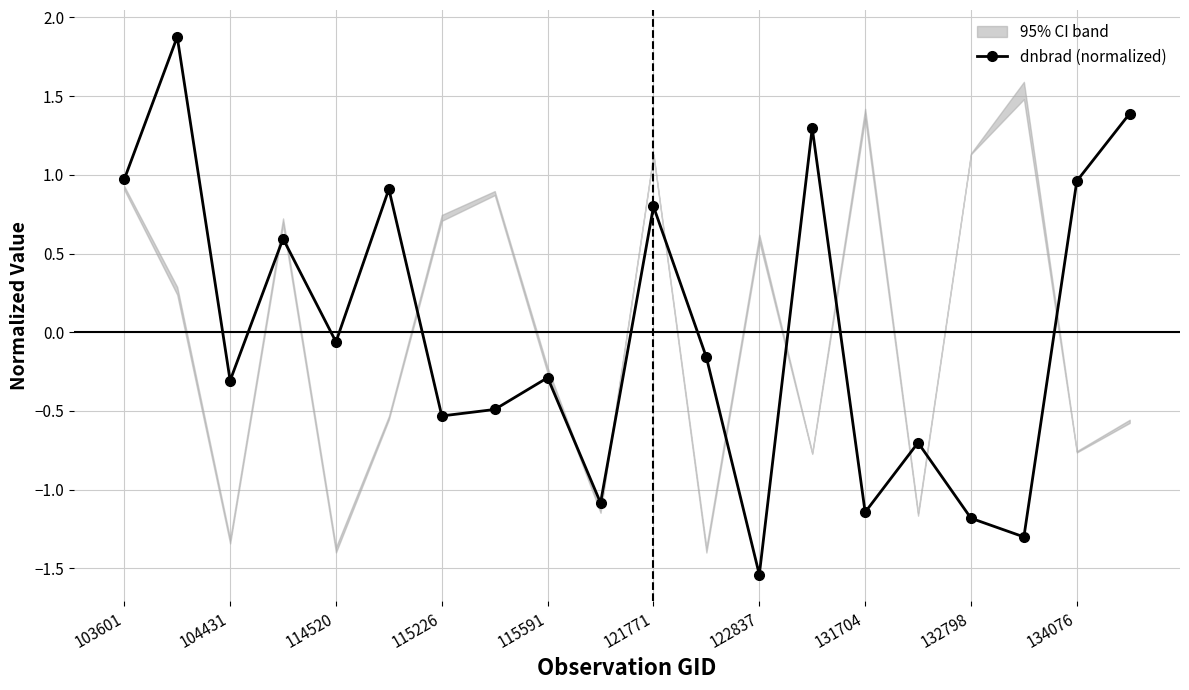

Where is dnbrad (normalized) nearest to the value 0?

114520